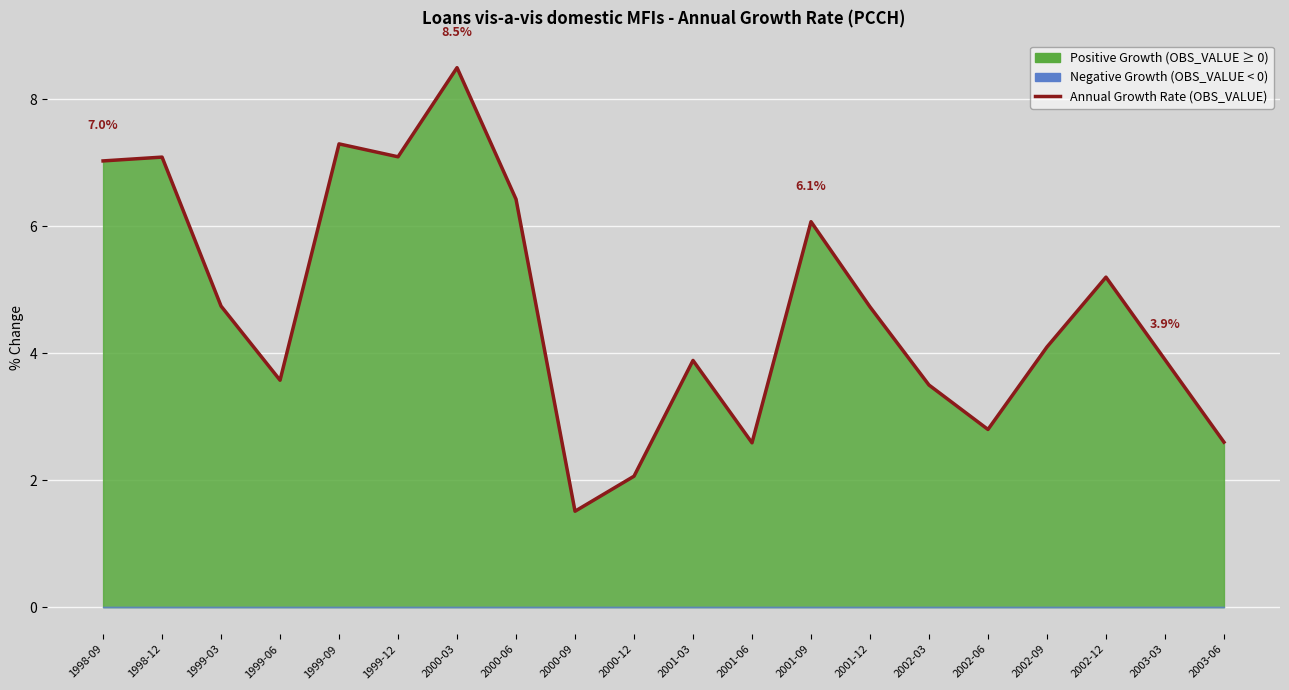

Where is the first local maximum?

1998-12